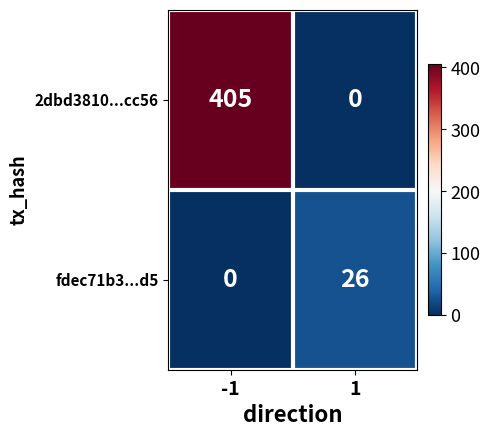

What is the average value of the fdec71b3...d5 series?

13